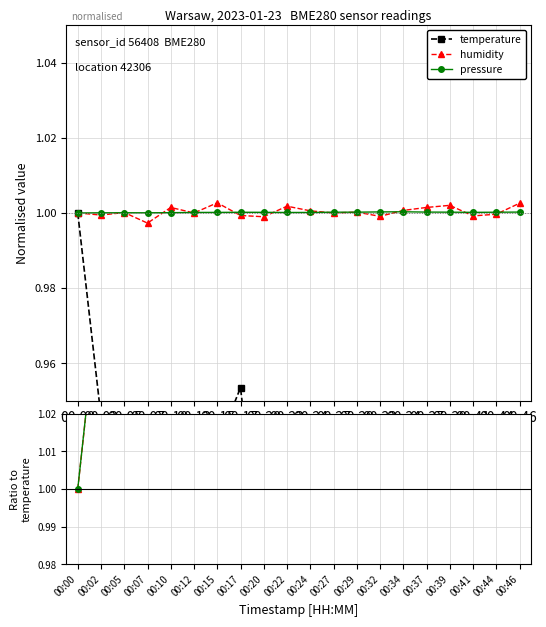

At which category is the sum across all series the highest?

00:34